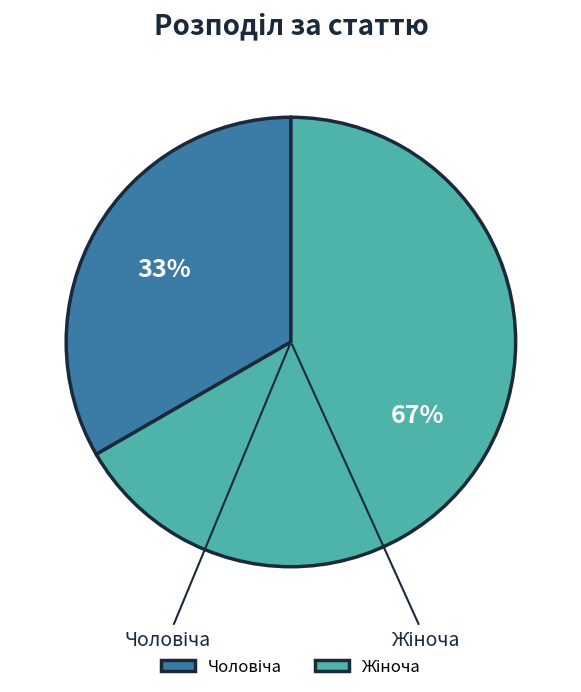

The Жіноча slice represents 73% of the pie. True or false?

False